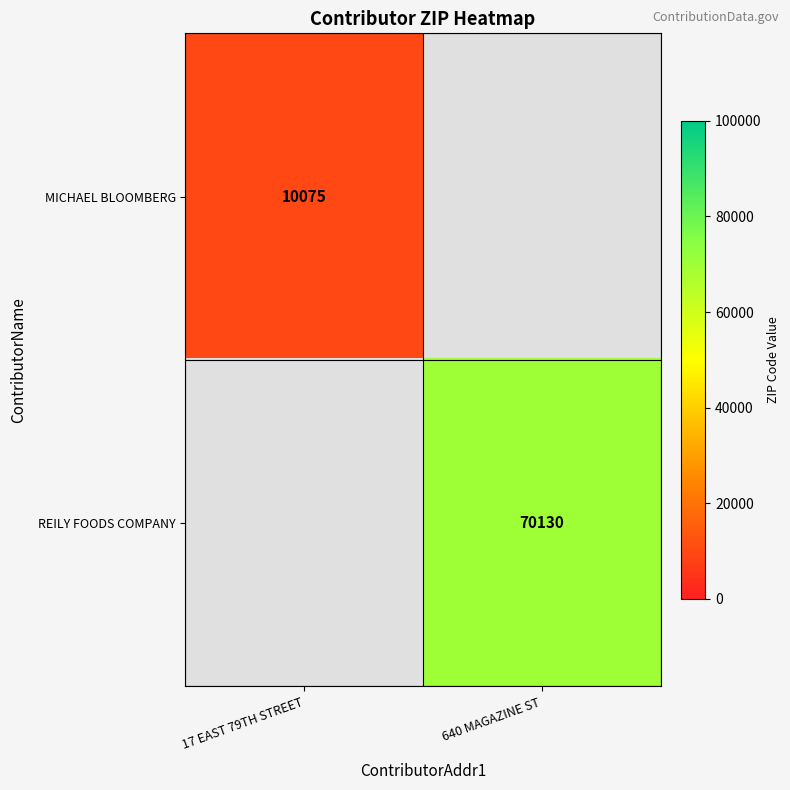

True or false: MICHAEL BLOOMBERG has a value of 10075 at 17 EAST 79TH STREET.

True